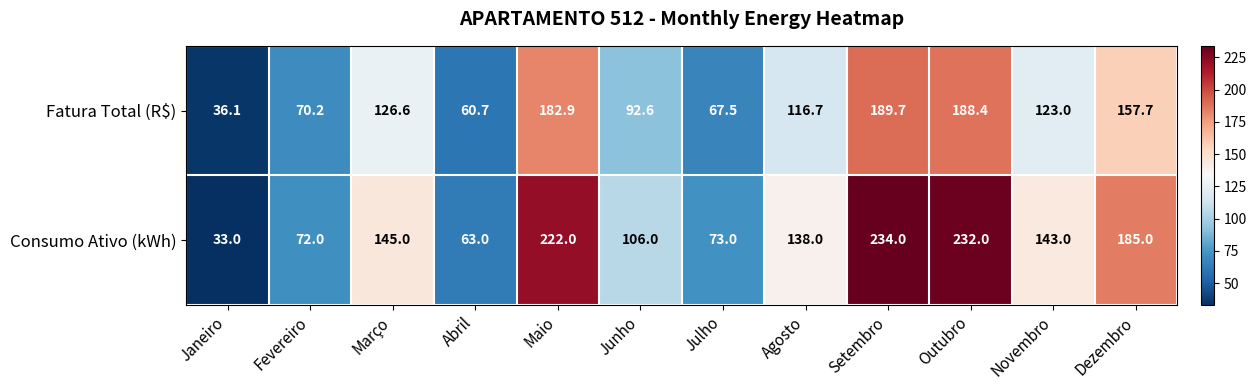

What is the sum of the Fatura Total (R$) values at Agosto and Julho?

184.2